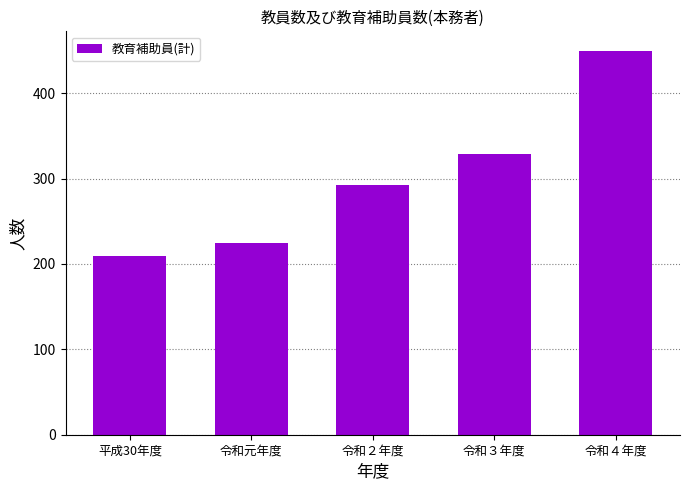

What is the sum of the values at 令和元年度 and 平成30年度?

434